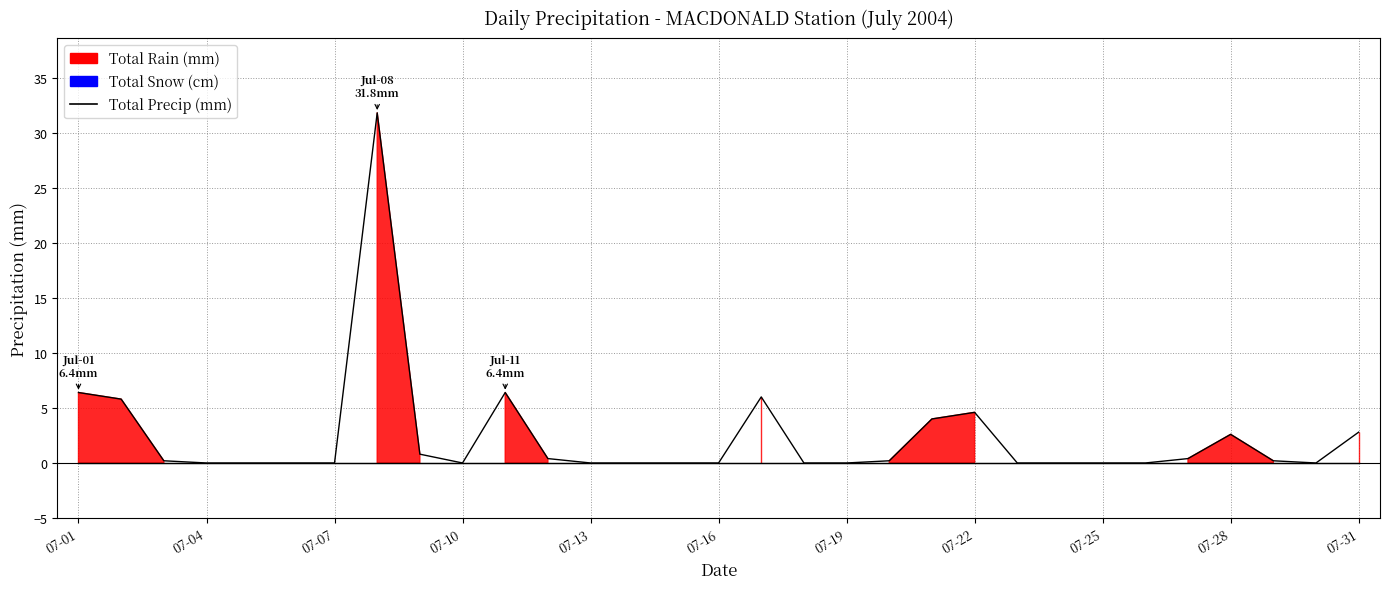

True or false: the data shows 21.2 at 13.

False